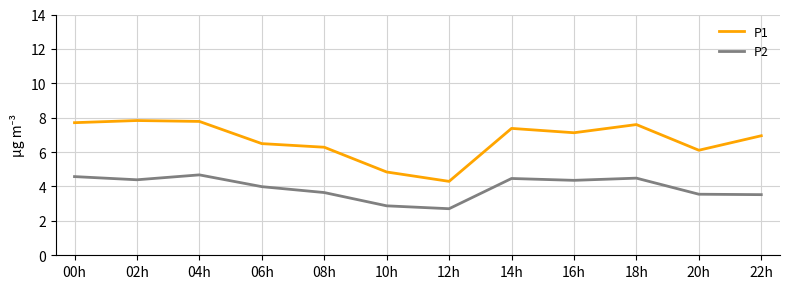

Where is P2 nearest to the value 3?

10h